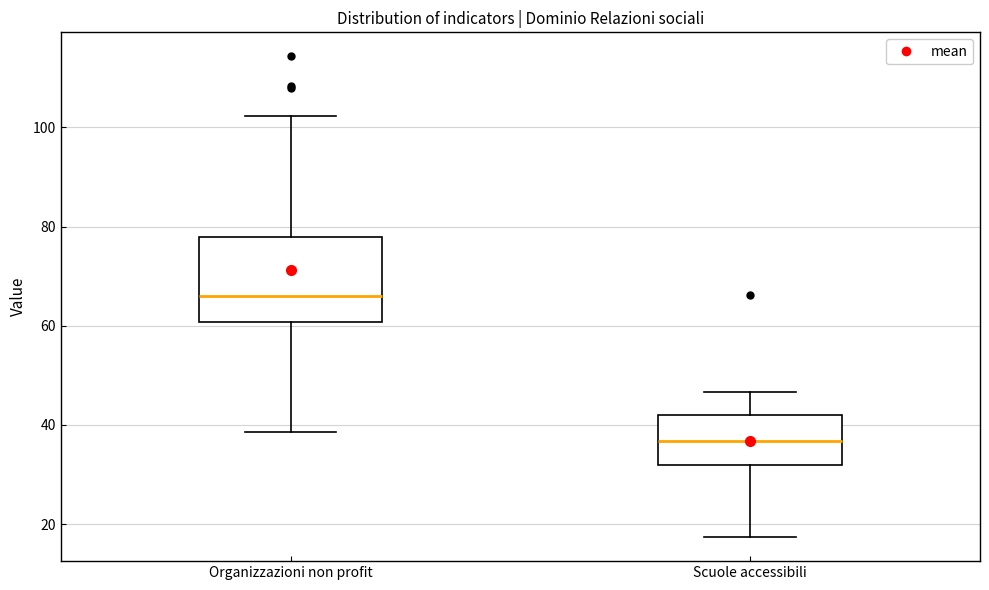

Comparing the boxes themselves (not the whiskers), which one is the tallest?

Organizzazioni non profit